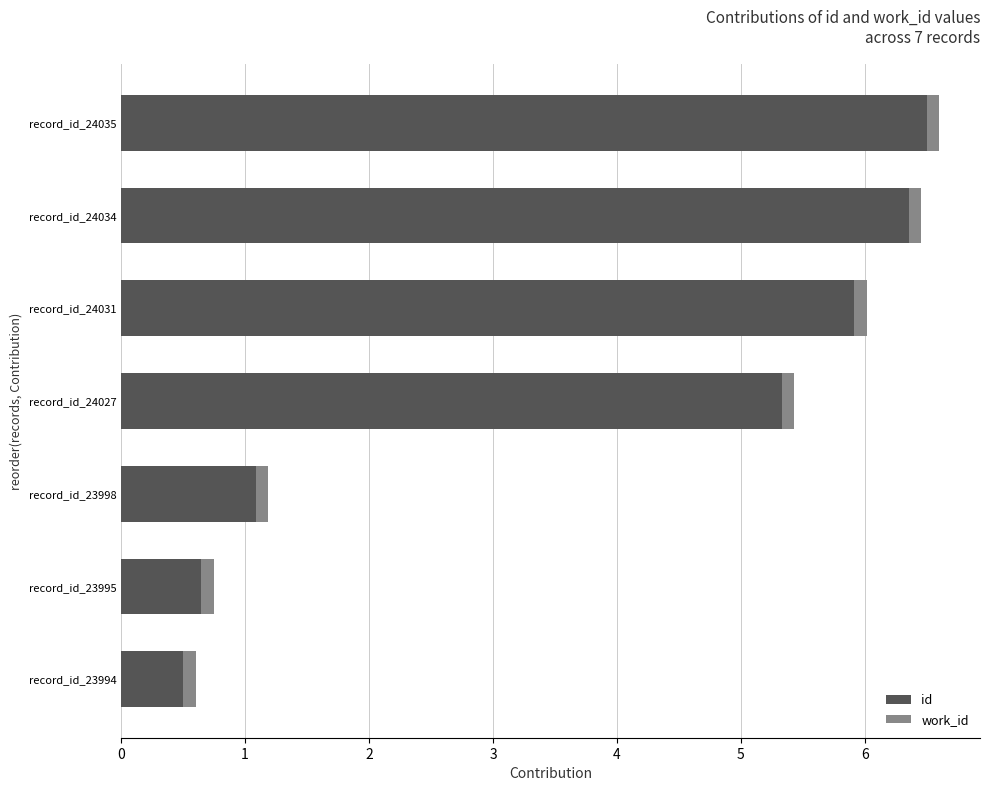

How many data points in id are above 5?

4